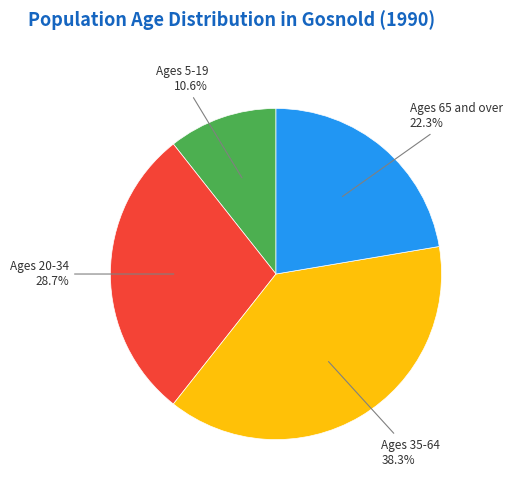

Which has a higher value, Ages 35-64 or Ages 20-34?

Ages 35-64